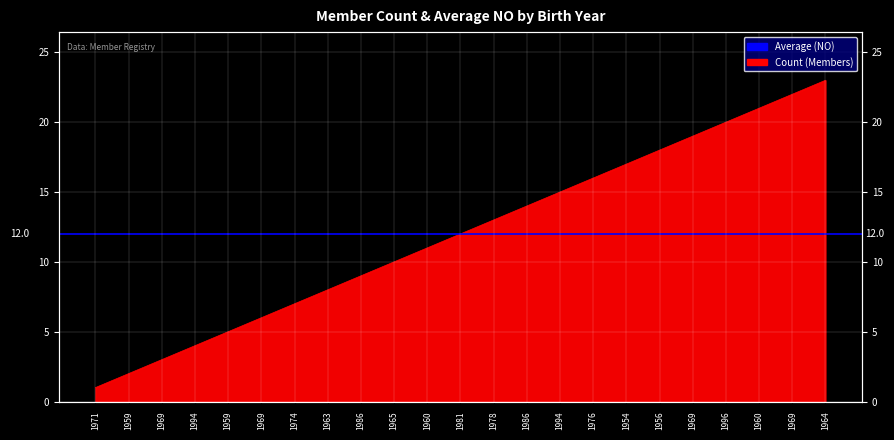

What is the label of the 20th point from the right?

1994